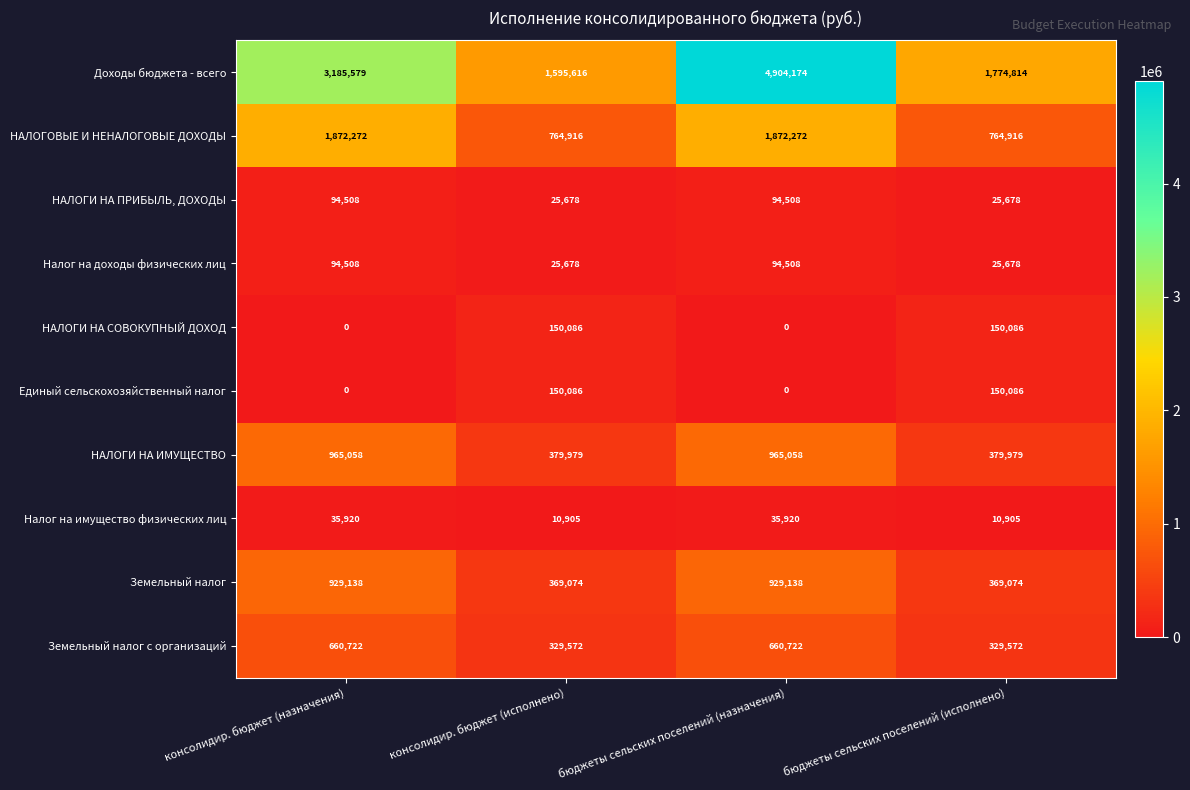

What is the greatest value displayed?

4904174